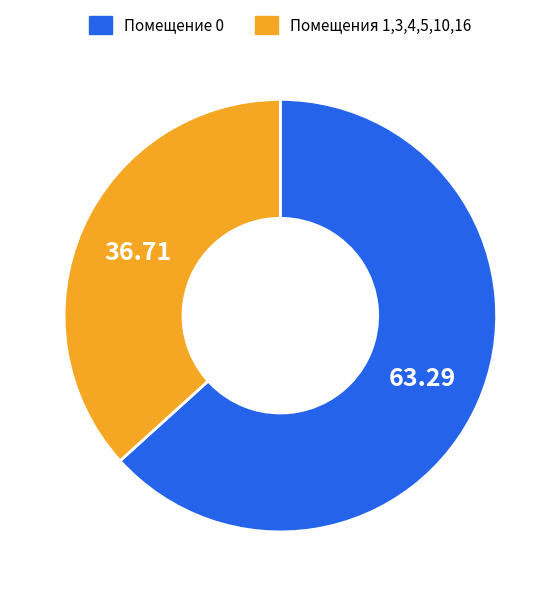

Combined, do Помещение 0 and Помещения 1,3,4,5,10,16 account for over 50%?

Yes